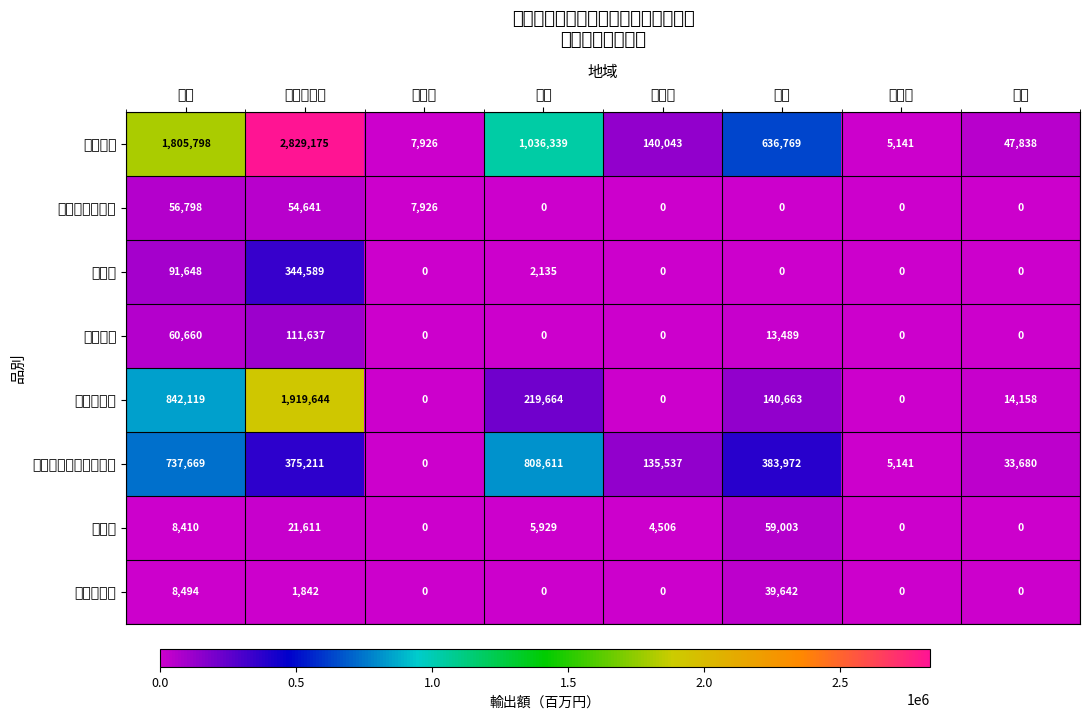

What is the total value across all series at ＡＳＥＡＮ?

5658350